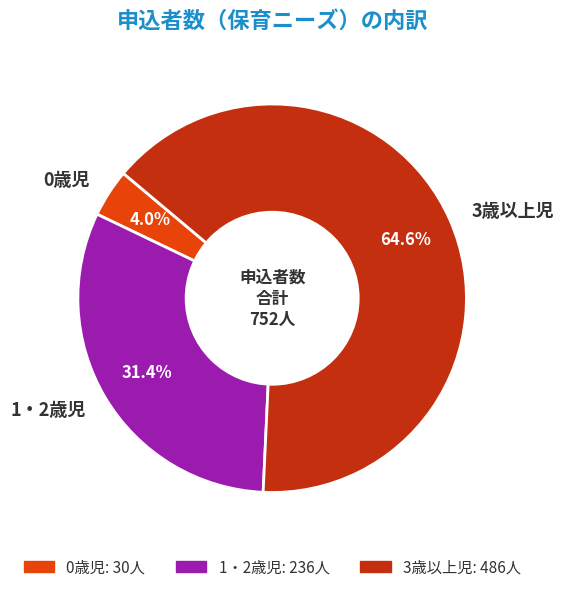

What is the smallest slice in the pie chart?

0歳児